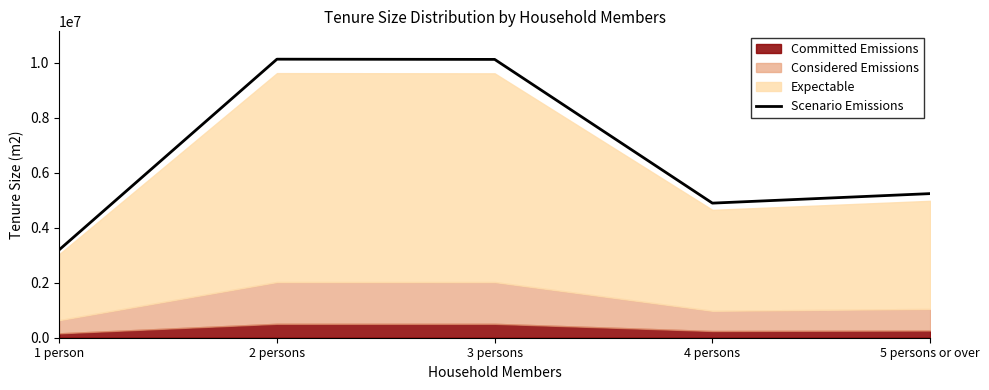

What is the change in value from 2 persons to 3 persons?

-8000